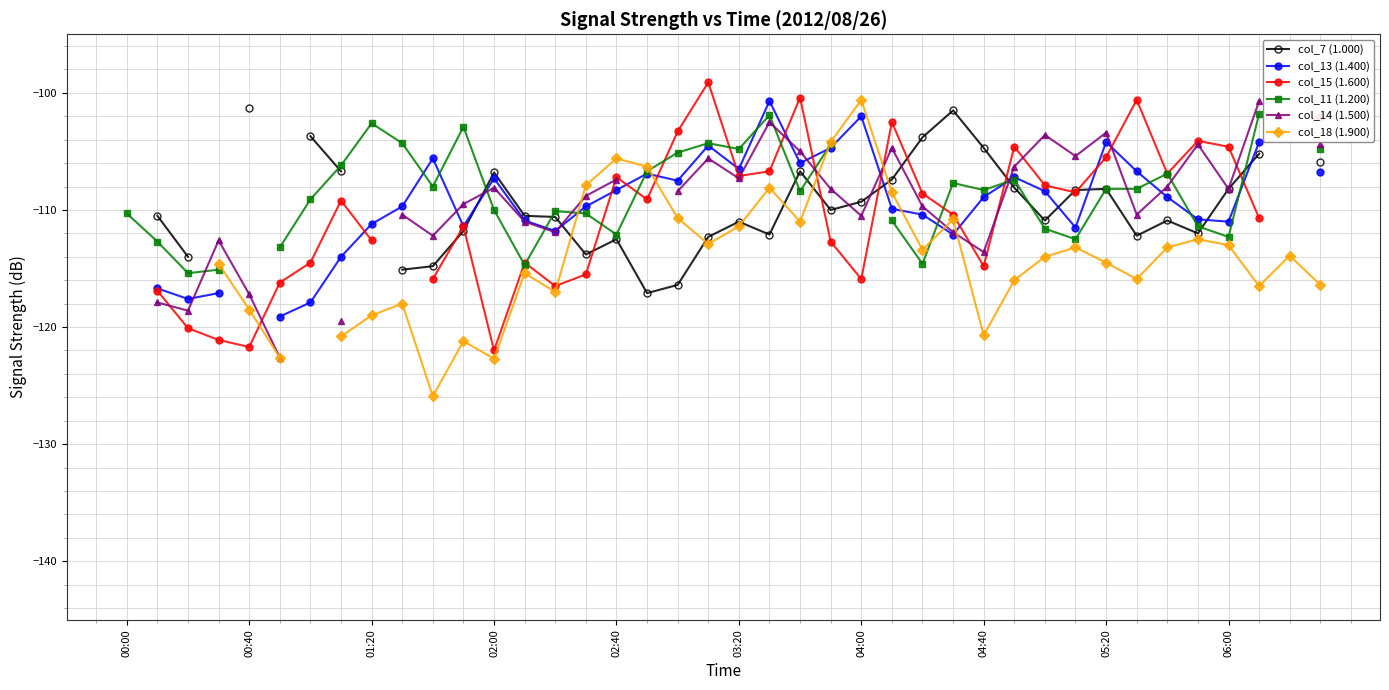

Is it true that col_18 (1.900) equals -107.9 at 15?

True